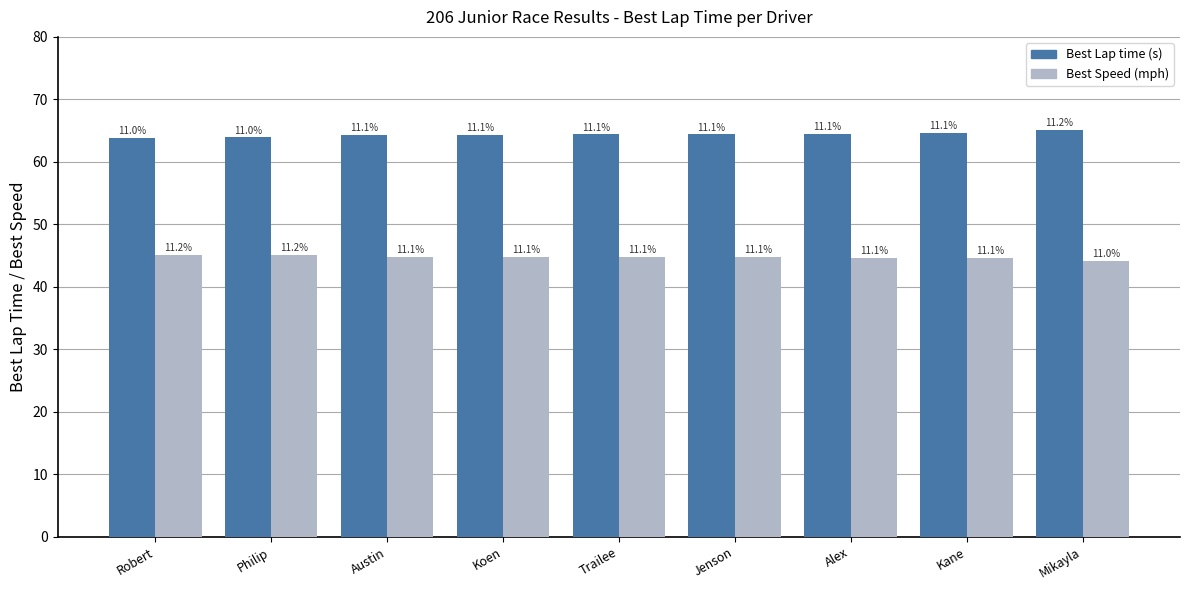

How many bars are there in total?

18